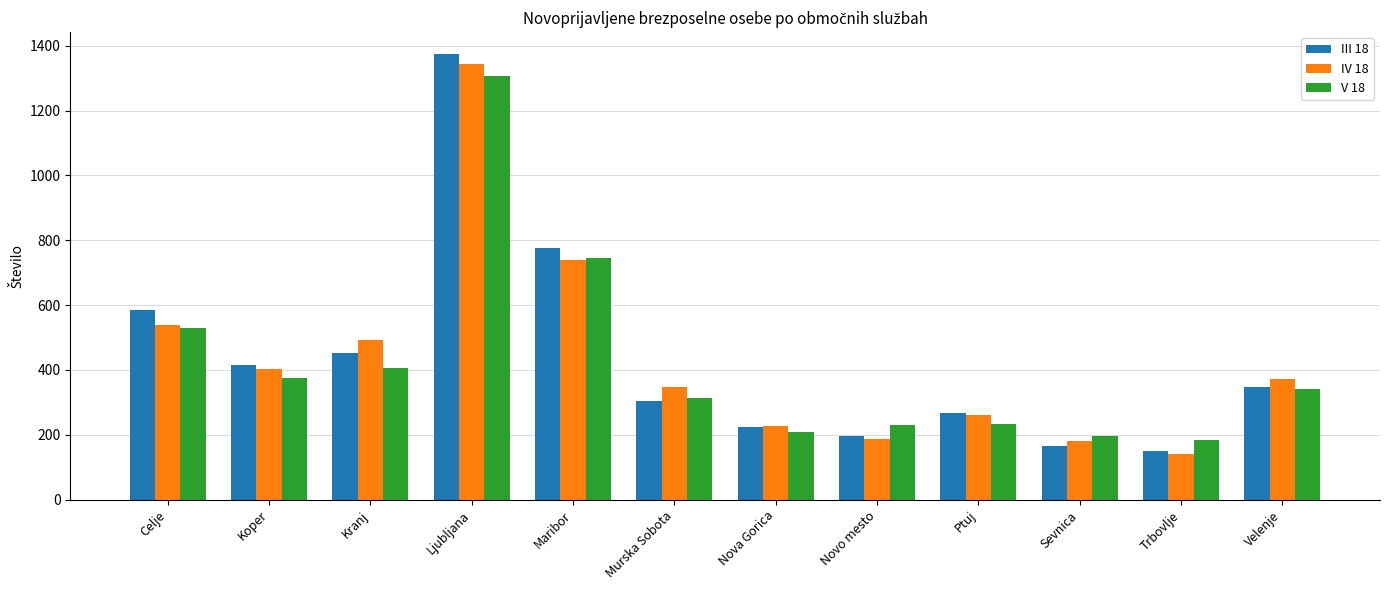

What is the label of the 10th bar from the right?

Kranj